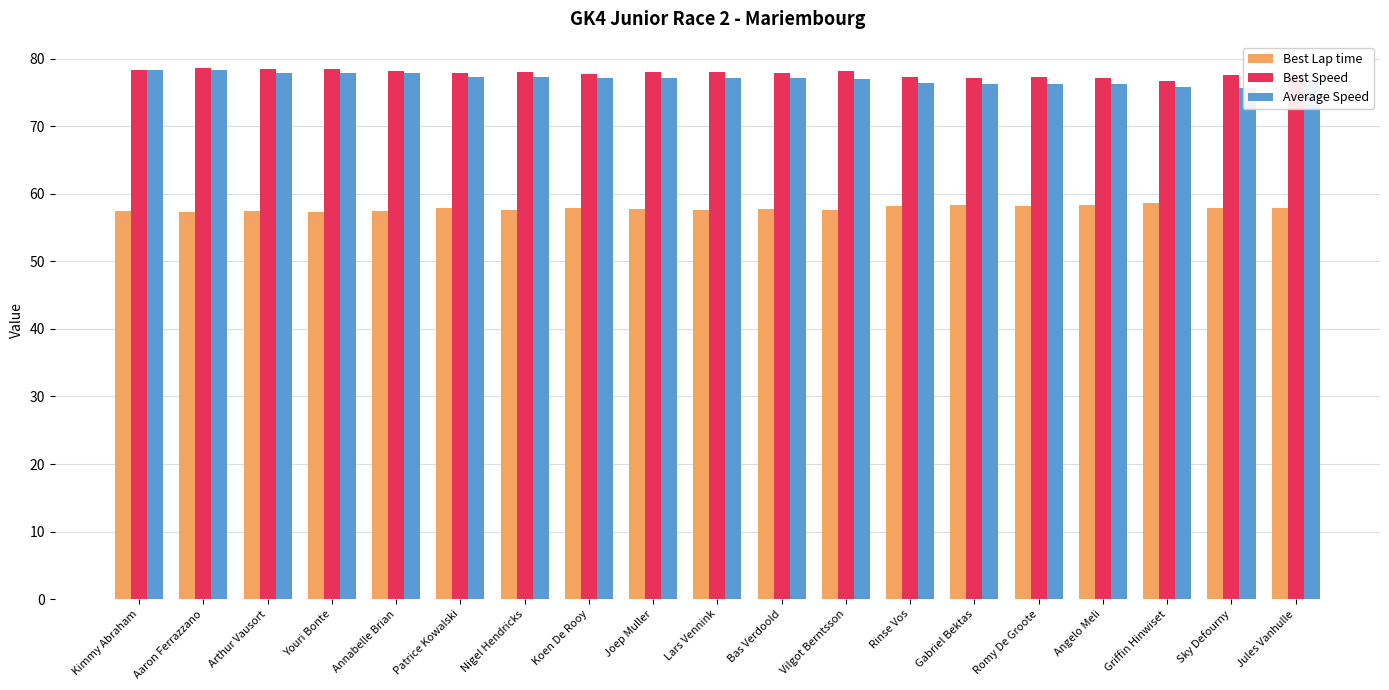

What is the label of the 6th bar from the left?

Patrice Kowalski